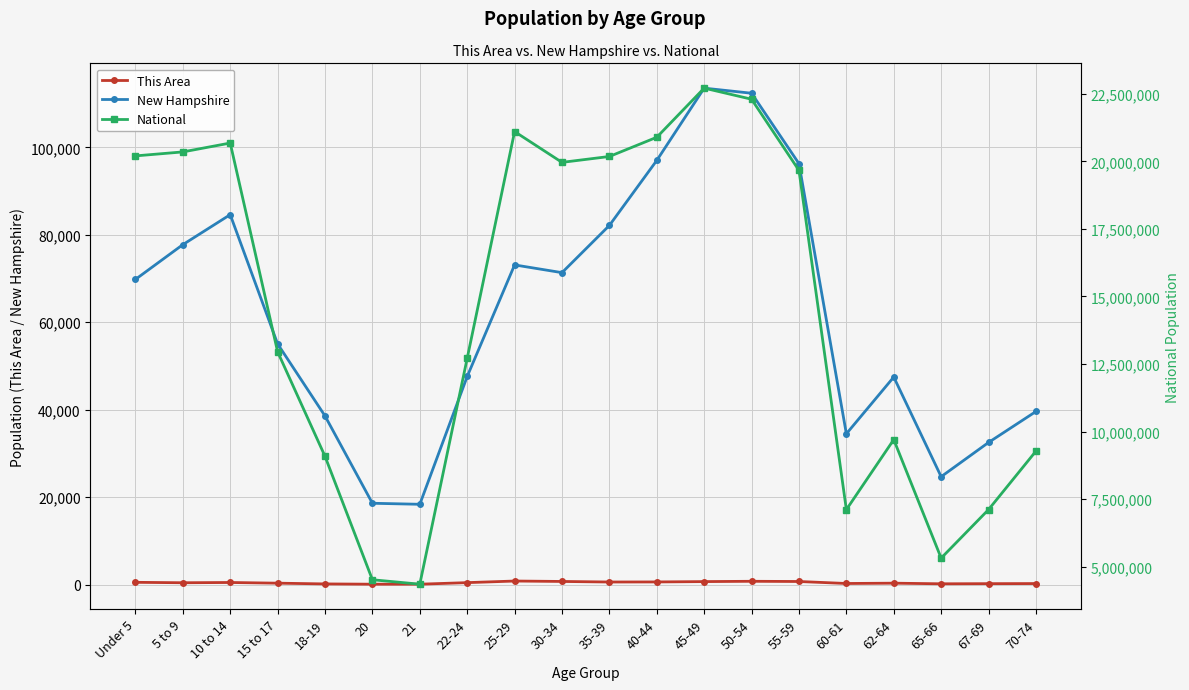

What is the spread (max minus min) of values at 20?

4519055